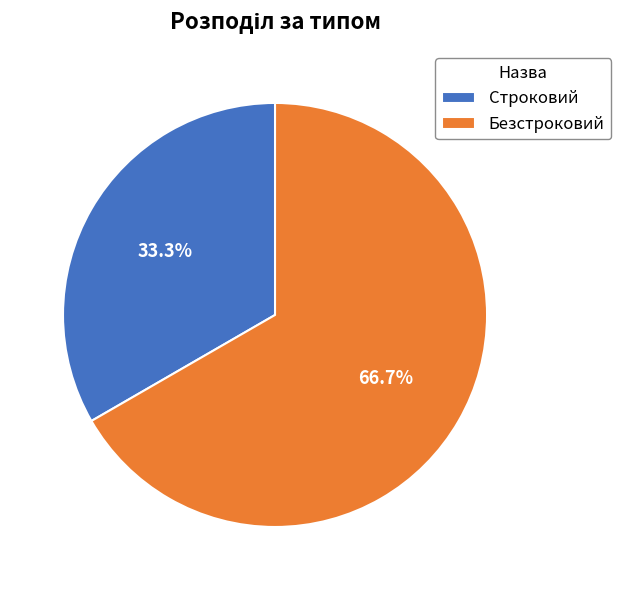

How many slices are in this pie chart?

2